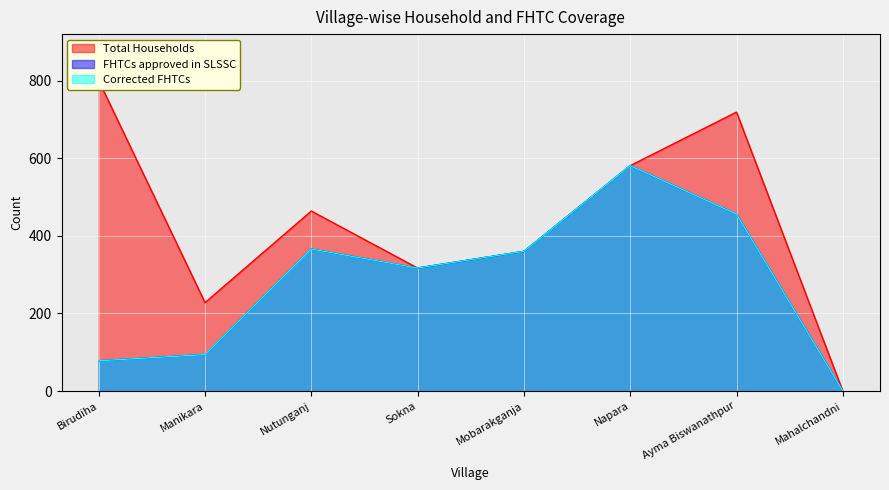

Where is Total Households nearest to the value 400?

Mobarakganja